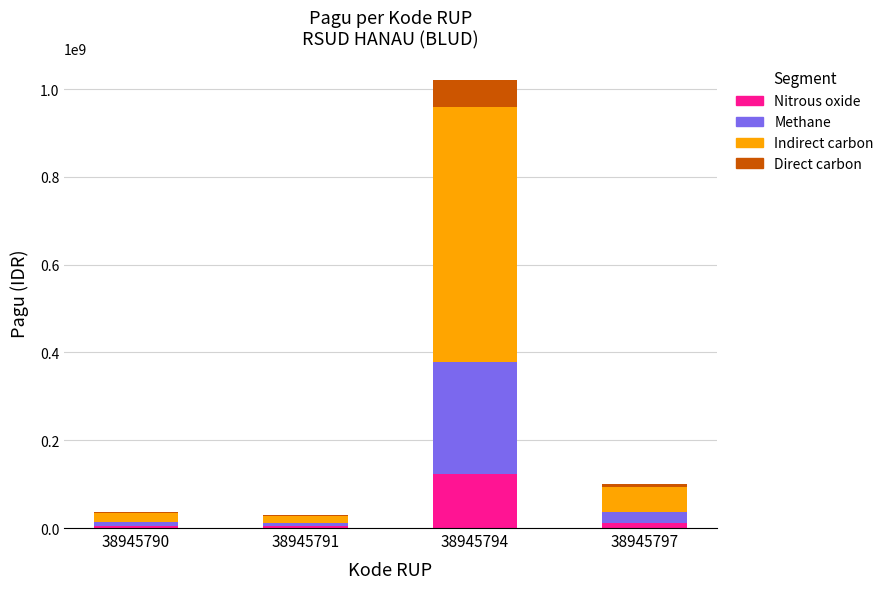

What is the highest value of the Nitrous oxide series?

122400000